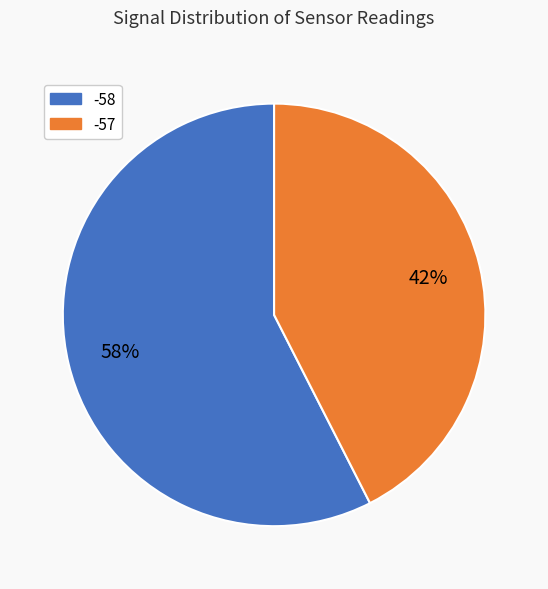

Is the sum of -57 and -58 greater than half?

Yes